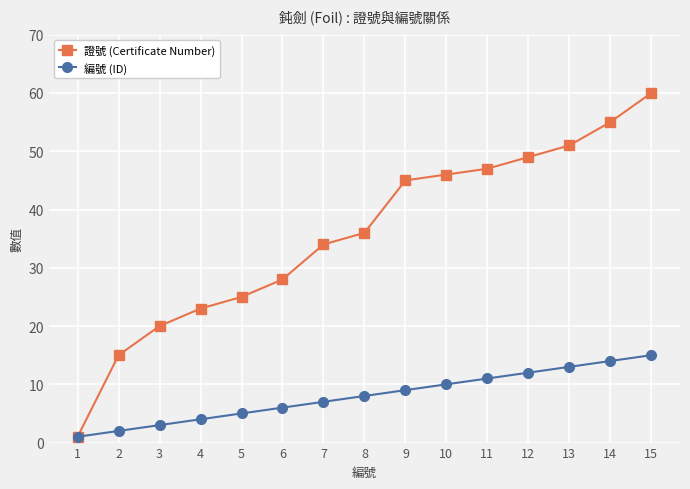

What is the value of the 編號 (ID) point at the 13th from the left?

13